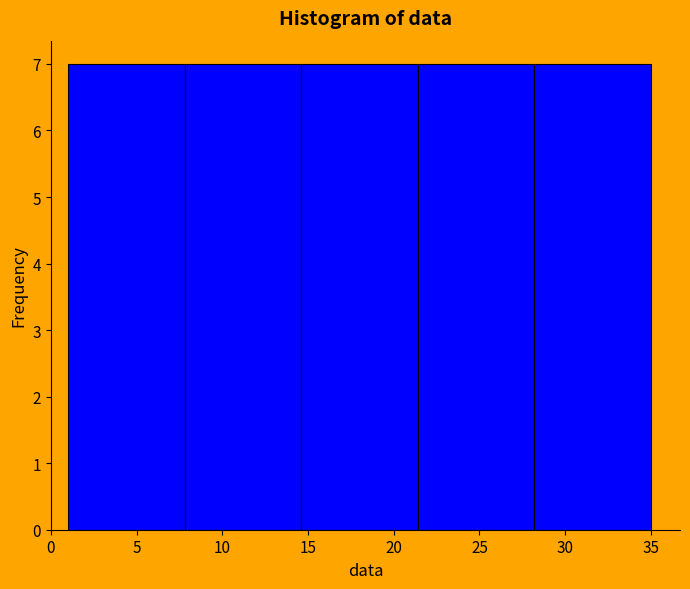

Reading left to right, list every bar in this chart as the range it spans on the x-axis followed by its height. Neither the bar edges nor the heights are printed on the chart, so give them approximately, as read against the axes.

1.0 to 7.8: 7
7.8 to 14.6: 7
14.6 to 21.4: 7
21.4 to 28.2: 7
28.2 to 35.0: 7